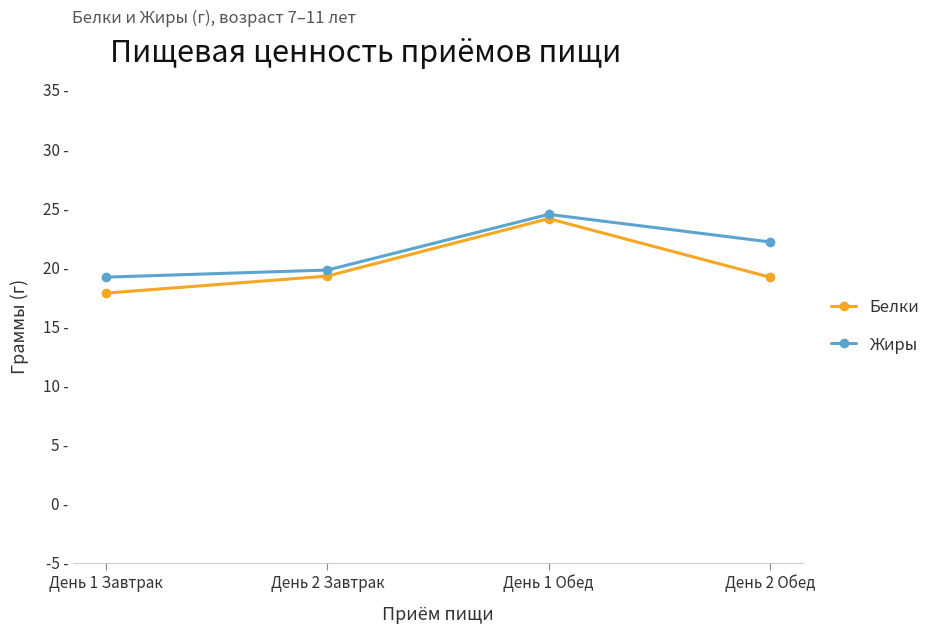

True or false: Жиры and Белки cross at least once.

False